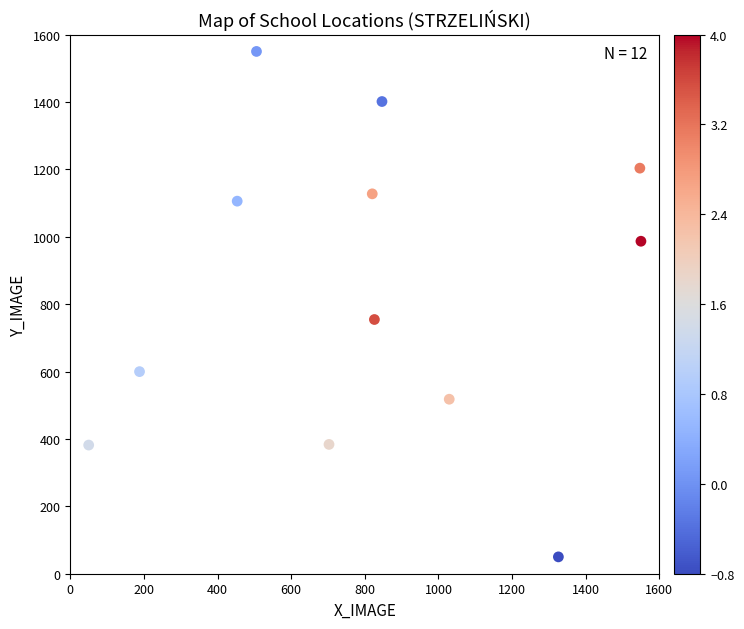

What is the average X value?

820.4